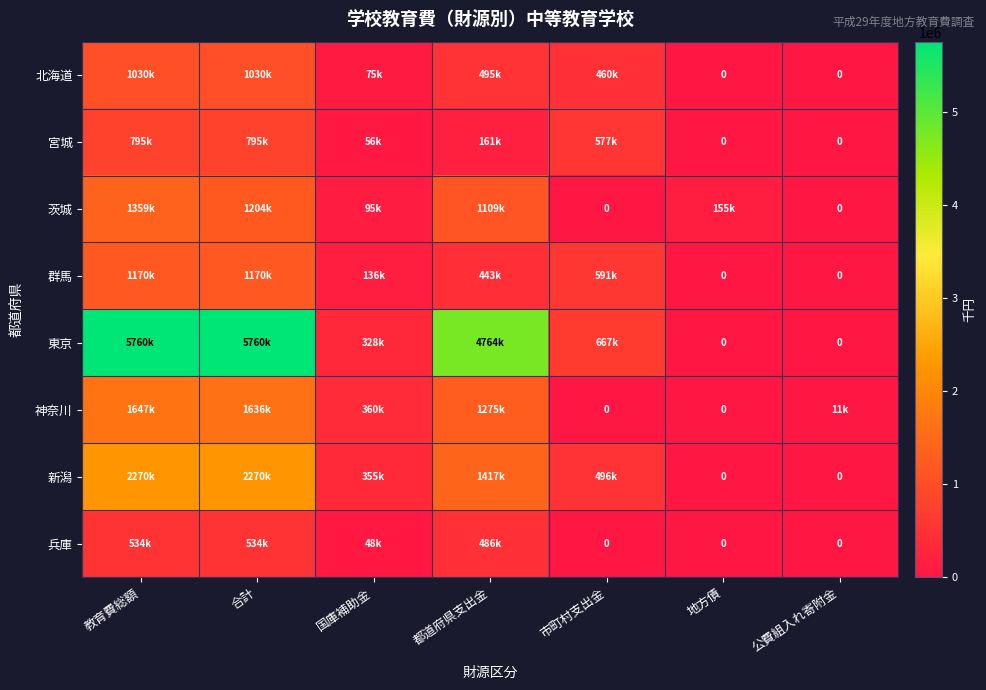

How many values in the 茨城 series are below 155061?

3